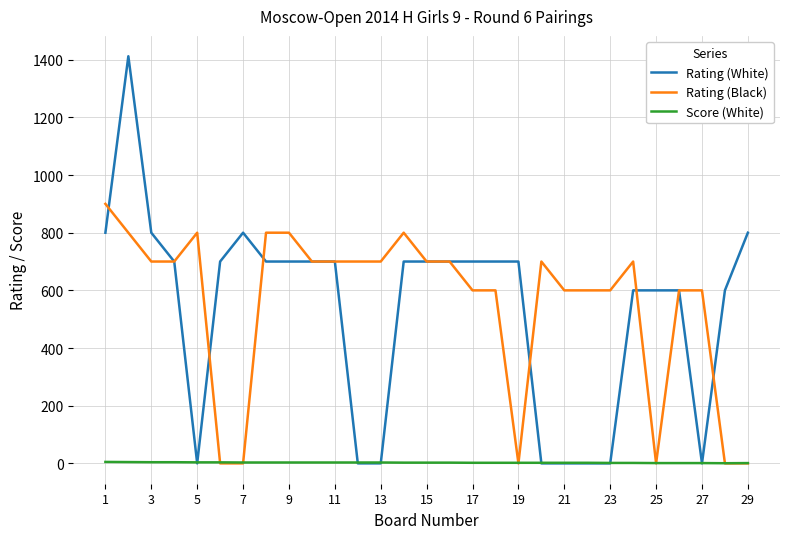

What is the maximum value shown in the chart?

1412.0